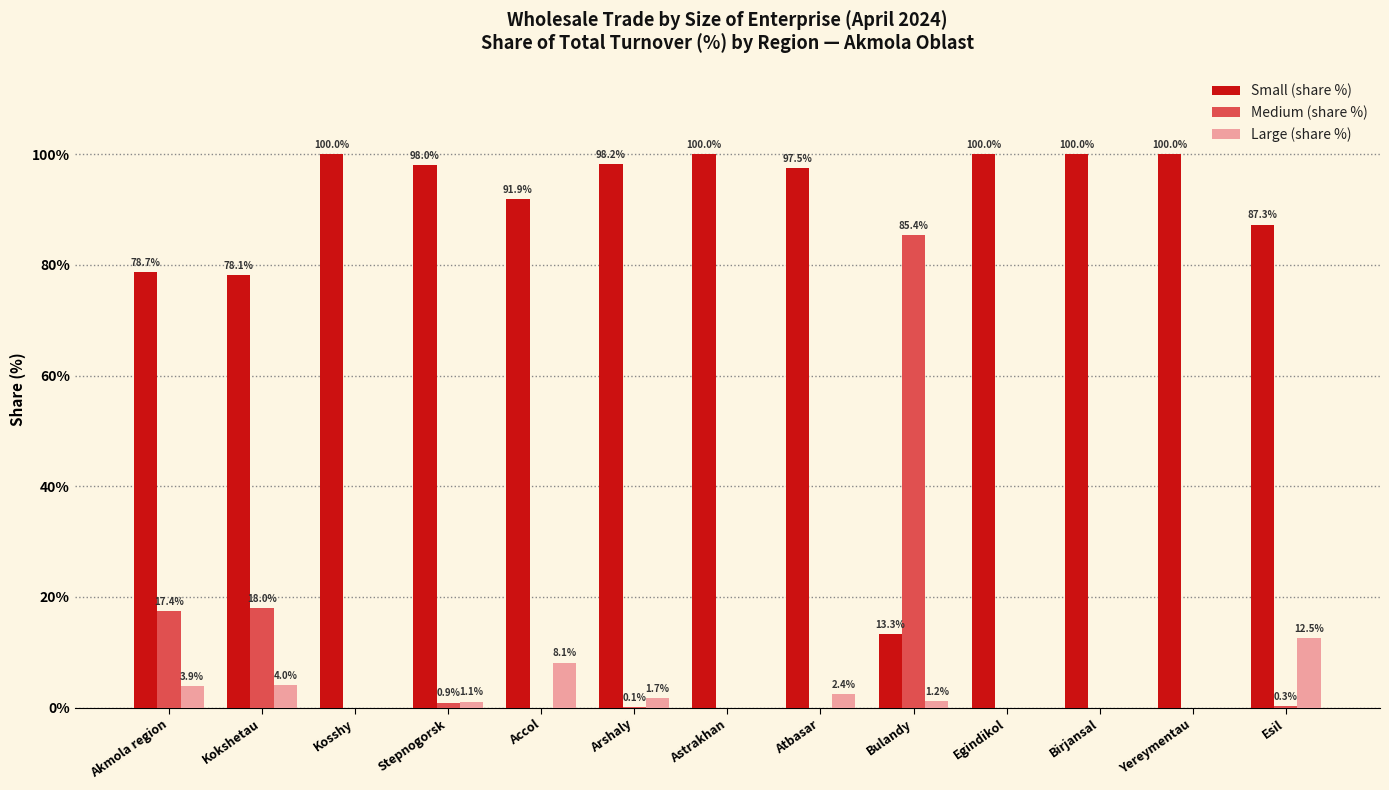

Does the chart contain stacked bars?

No